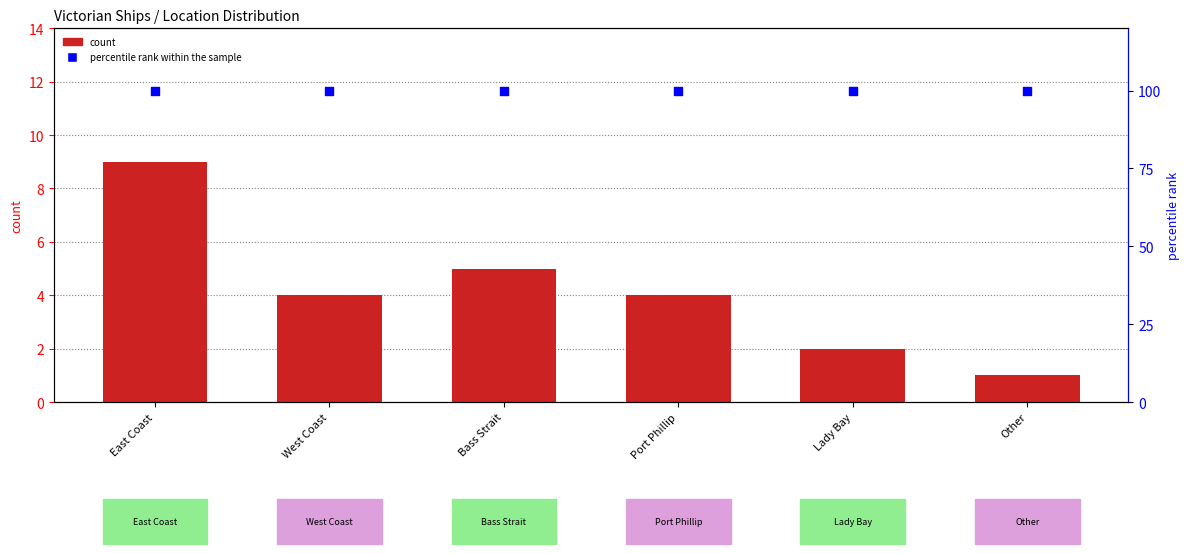

What are all the series names shown in the legend?

count, percentile rank within the sample